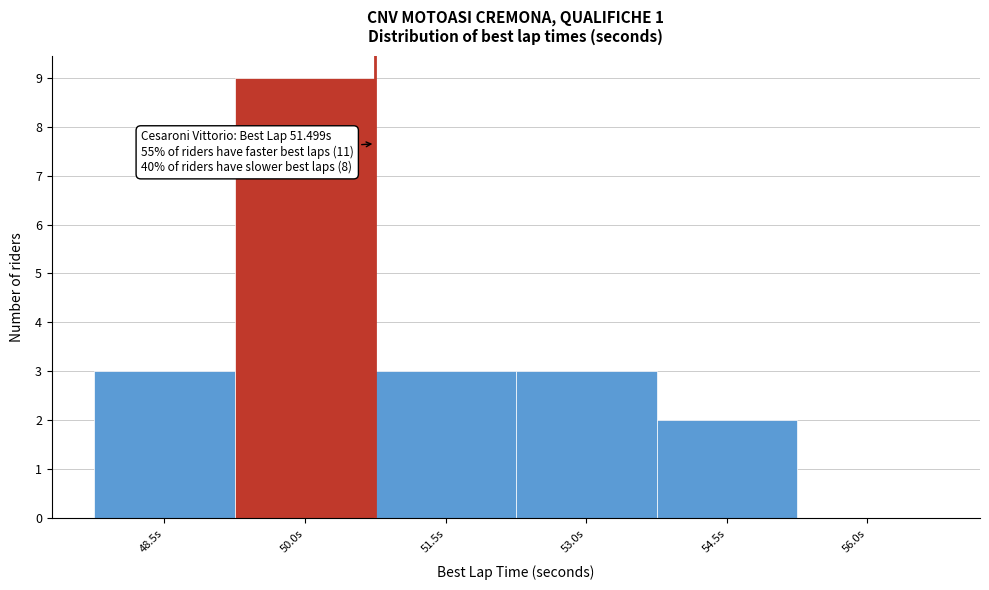

Reading left to right, what are all the values shown in this chart?

48.5s=3	50.0s=9	51.5s=3	53.0s=3	54.5s=2	56.0s=0